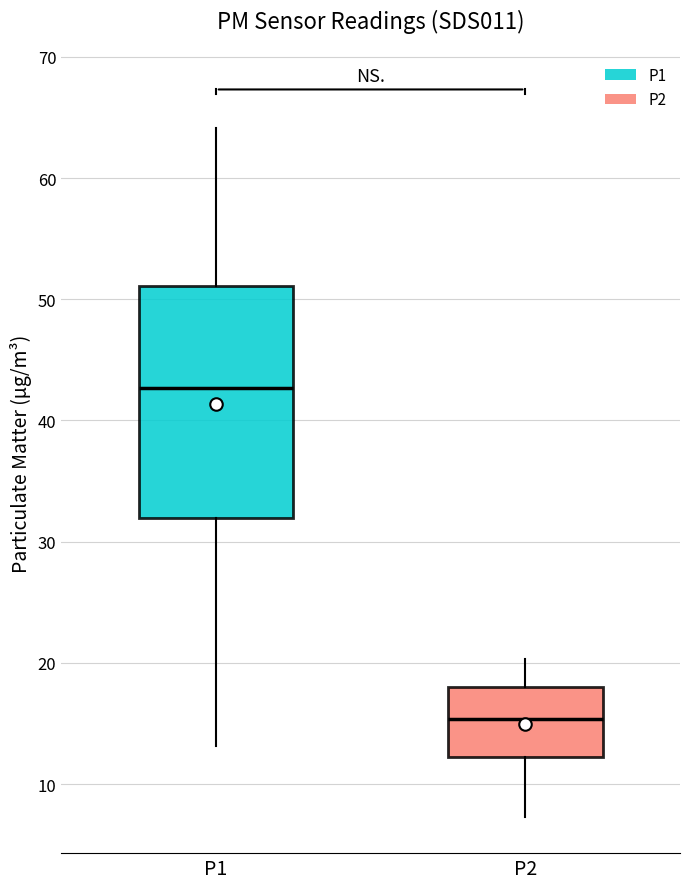

Reading left to right, read every box against the y-axis: the position of its median line, the range the box covers, and the ends of its whiskers. The values are not printed on the chart, so give them approximately, as read against the axis.

P1: median 43, box 32 to 51, whiskers 13 to 64
P2: median 15, box 12 to 18, whiskers 7 to 20